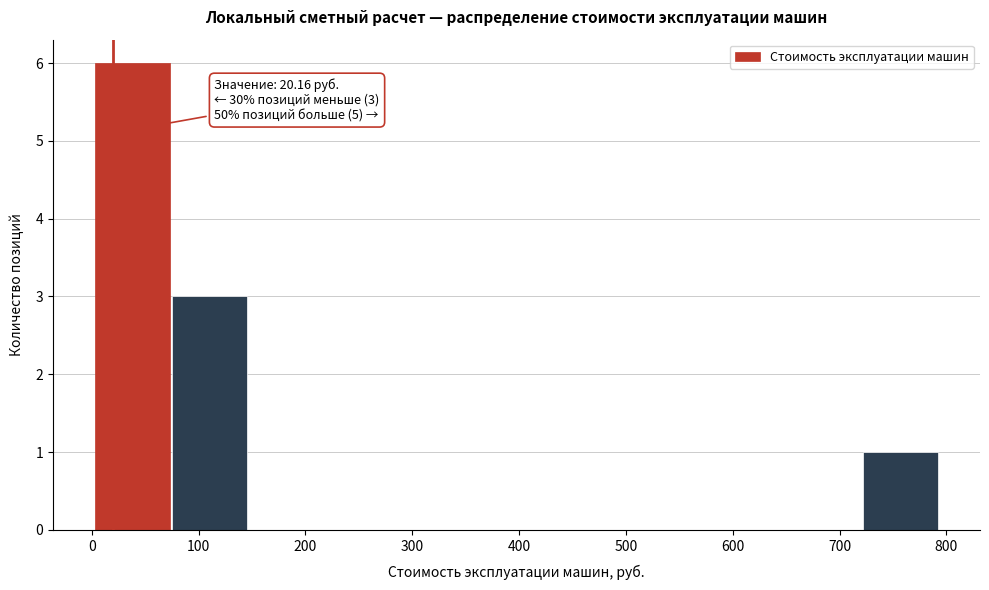

Over which range of the x-axis is the bar tallest?

0 to 80